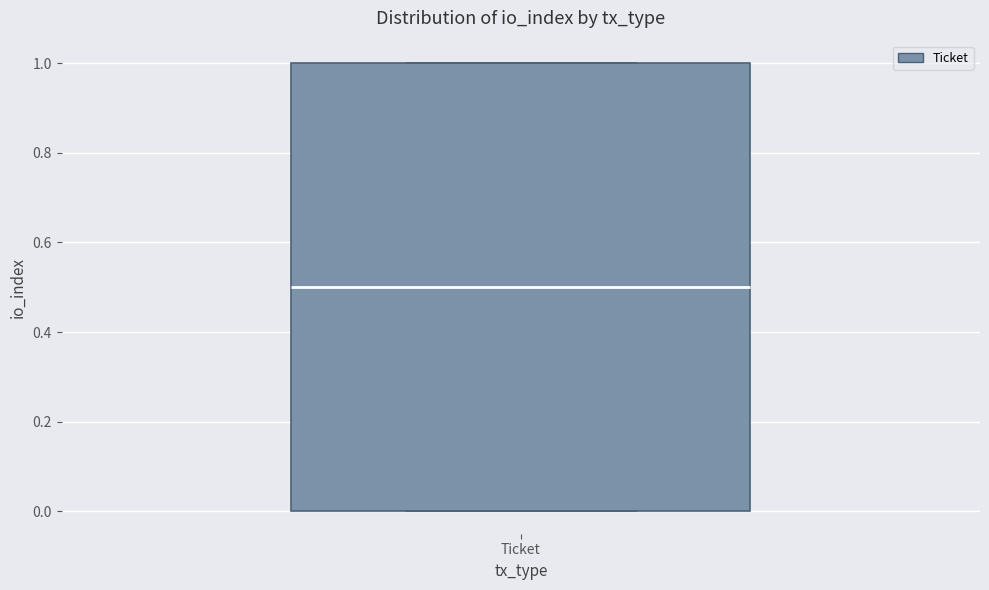

Transcribe this box plot: give where the median line is, the range the box spans, and where the two whiskers end, as read against the y-axis. The values are not printed on the chart, so give them approximately, as read against the axis.

median 0.5, box 0.0 to 1.0, whiskers 0.0 to 1.0